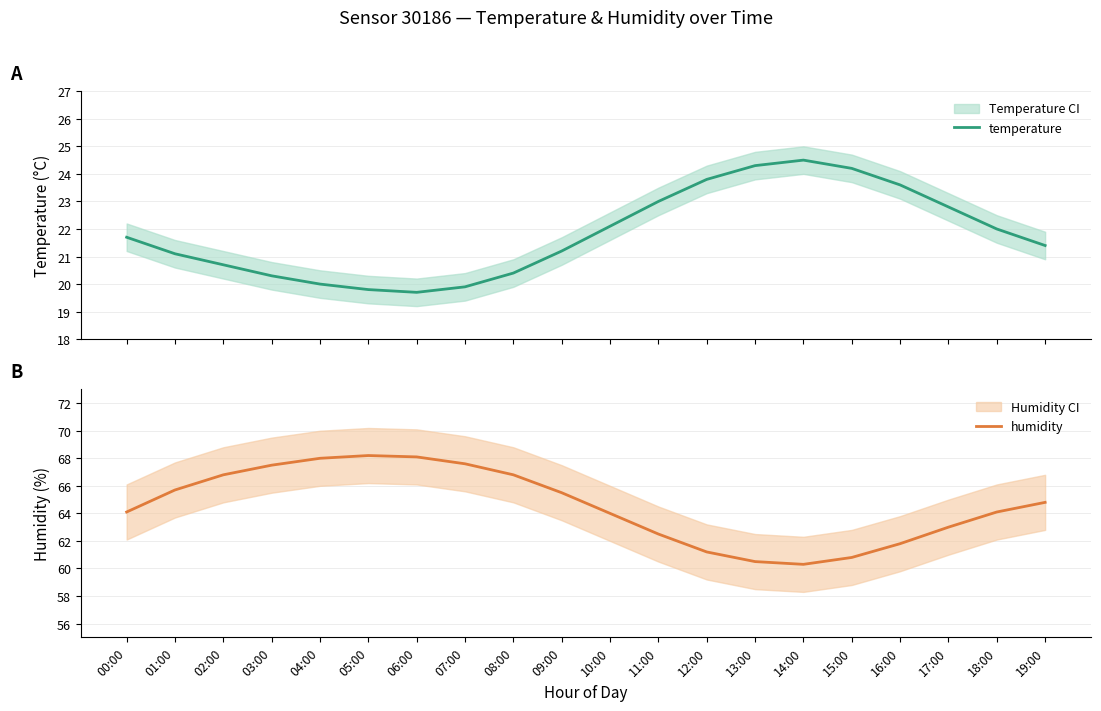

Does the chart display data point markers on the line(s)?

No